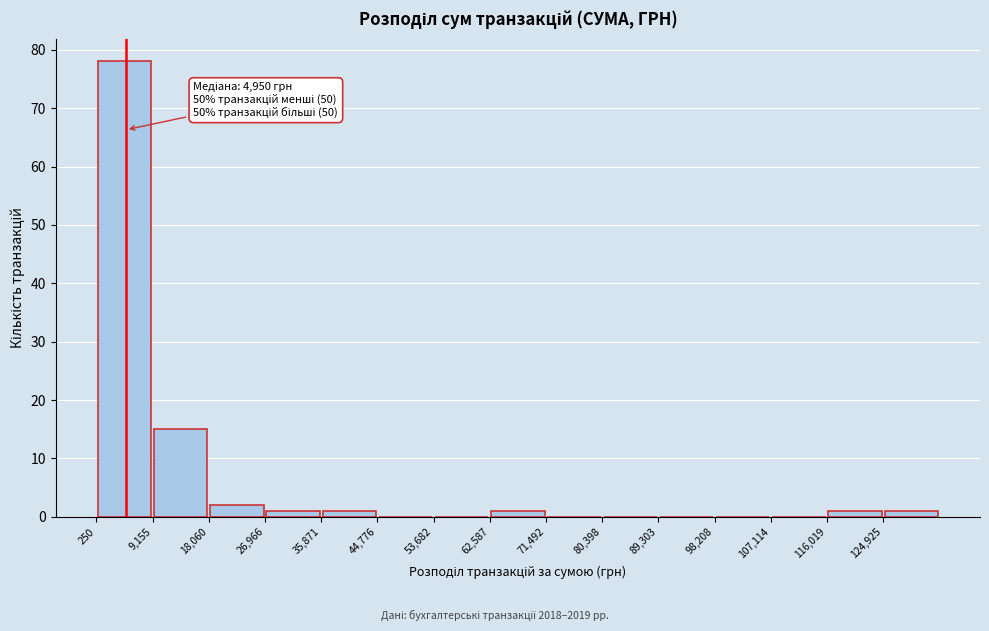

Which range on the x-axis has the tallest bar?

0 to 9000